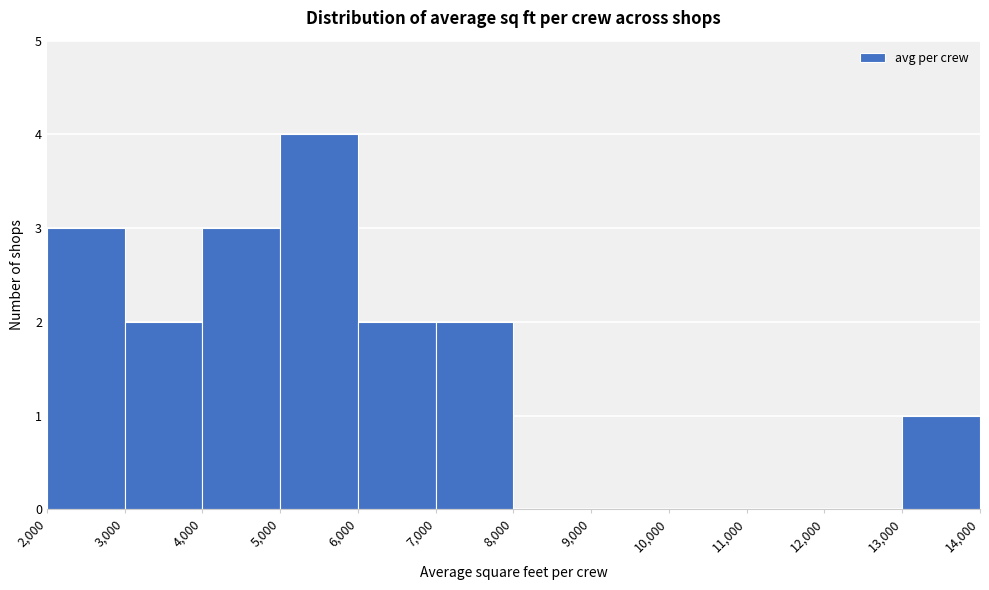

Reading left to right, list every bar in this chart as the range it spans on the x-axis followed by its height. The values are not printed on the chart, so give them approximately, as read against the axis.

2,000 to 3,000: 3
3,000 to 4,000: 2
4,000 to 5,000: 3
5,000 to 6,000: 4
6,000 to 7,000: 2
7,000 to 8,000: 2
8,000 to 9,000: 0
9,000 to 10,000: 0
10,000 to 11,000: 0
11,000 to 12,000: 0
12,000 to 13,000: 0
13,000 to 14,000: 1